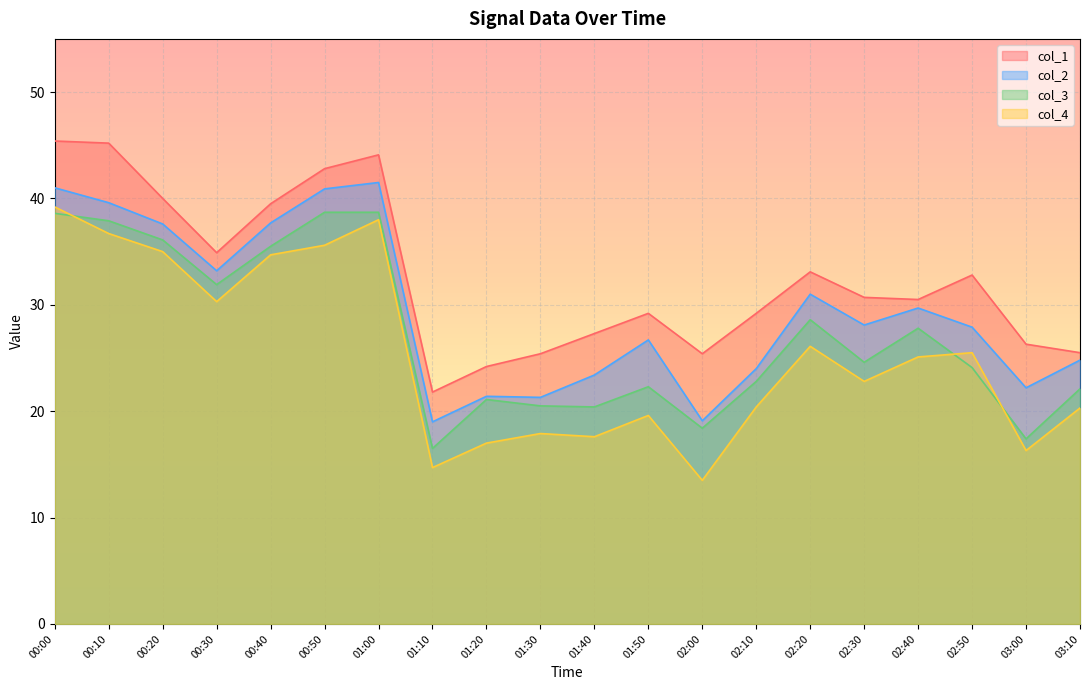

The col_2 series shows 41.0 at 00:00. True or false?

True